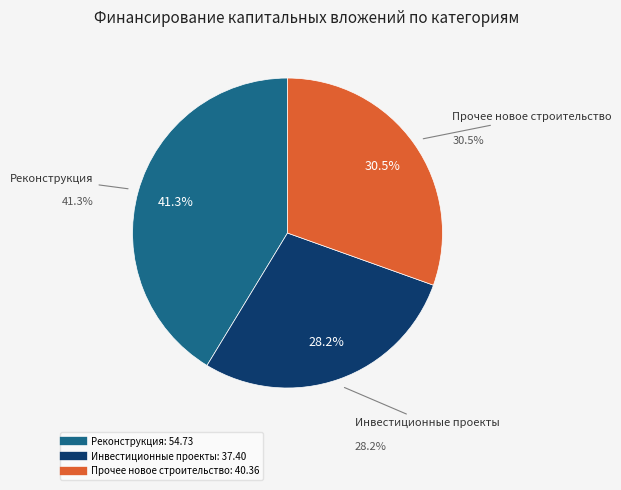

The Инвестиционные проекты slice represents 35% of the pie. True or false?

False